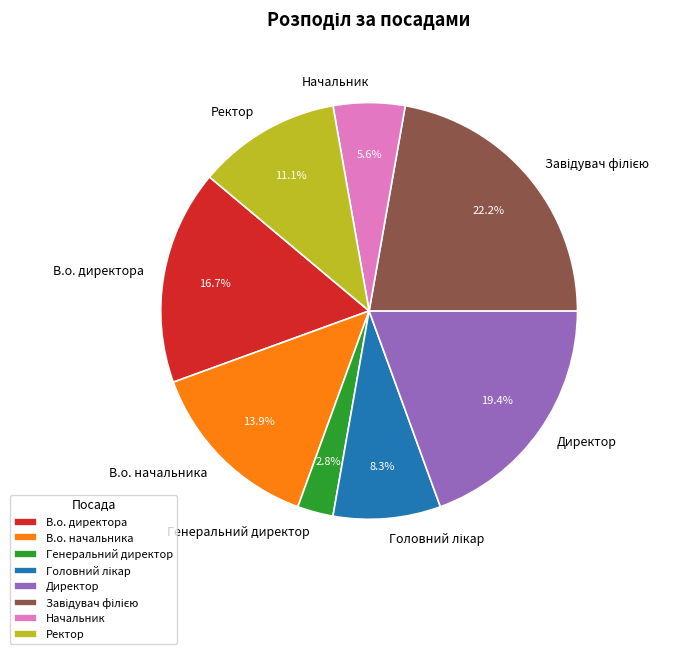

Between Генеральний директор and Начальник, which is larger?

Начальник